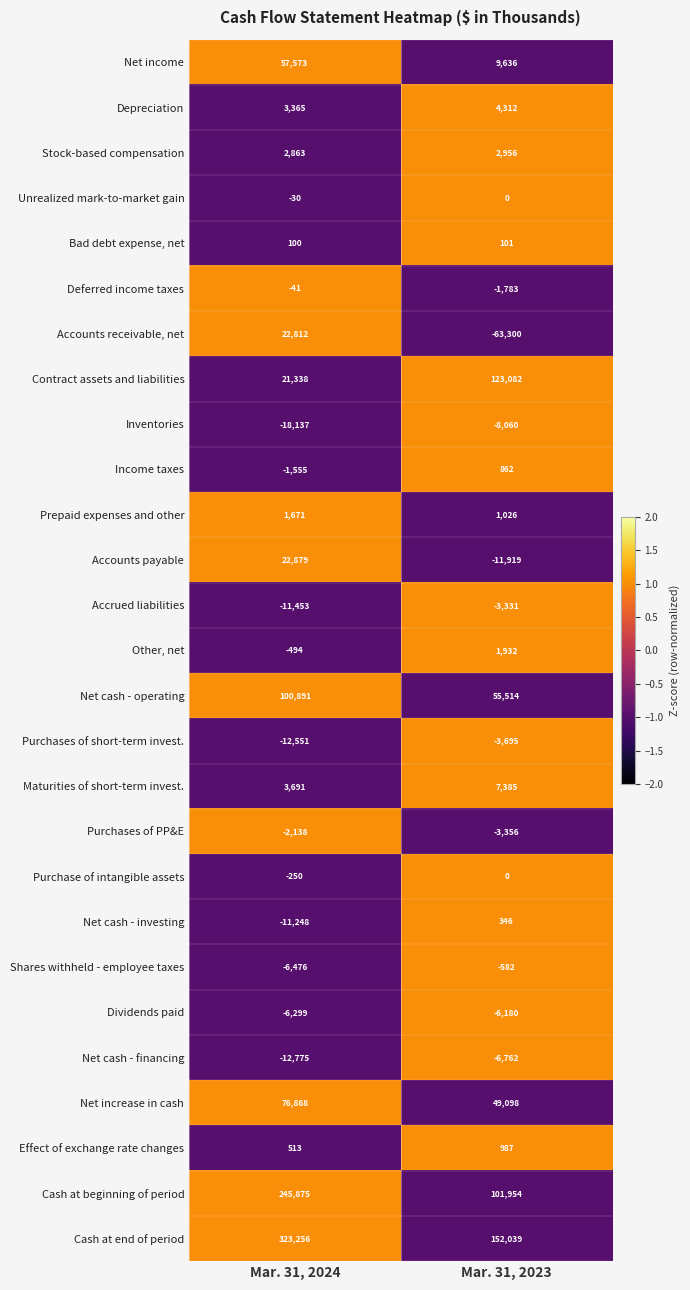

Between Mar. 31, 2024 and Mar. 31, 2023, which series saw the biggest shift?

Cash at end of period